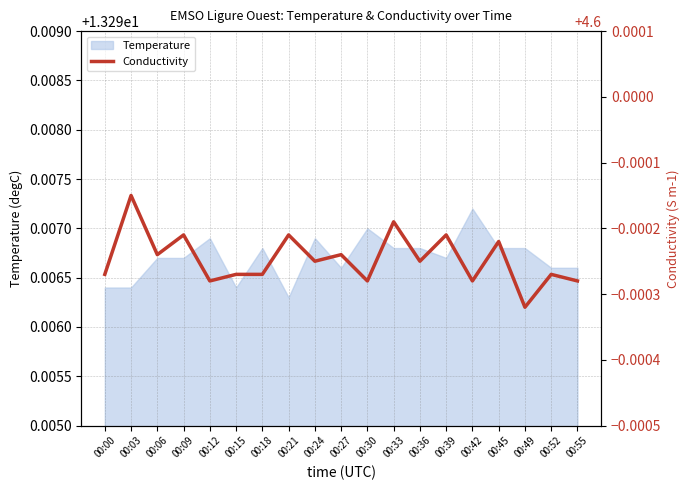

Which category has the highest value in the Temperature series?

00:42